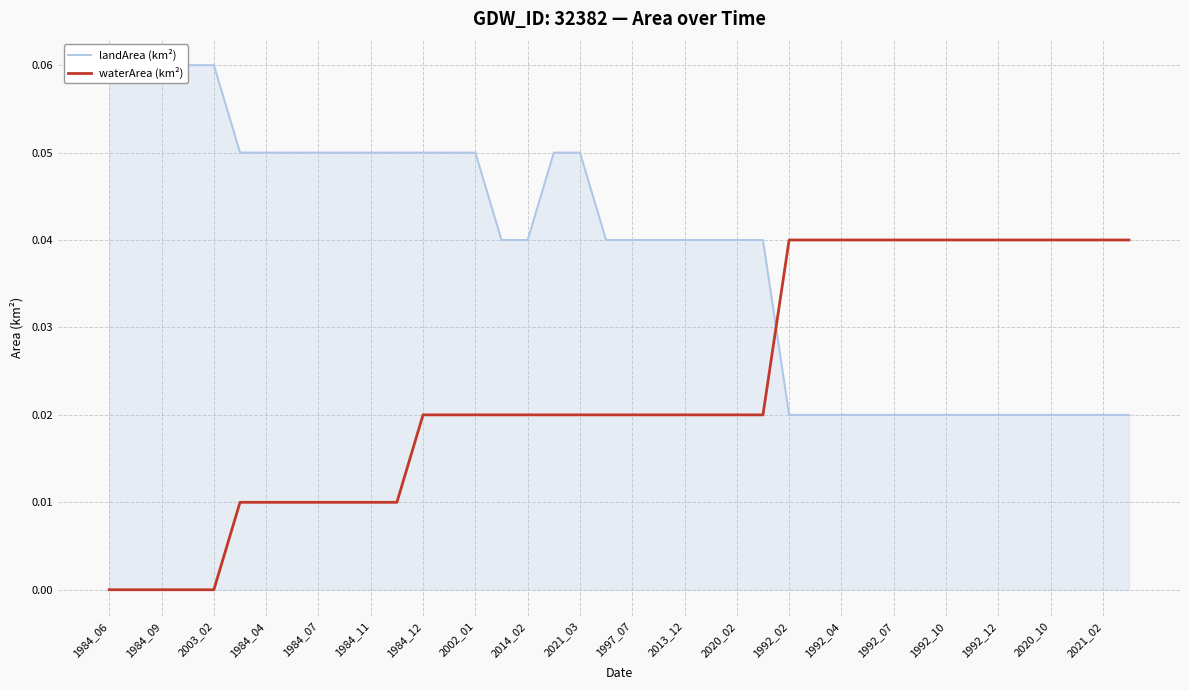

List the series in order of their peak value, highest first.

landArea (km²), waterArea (km²)